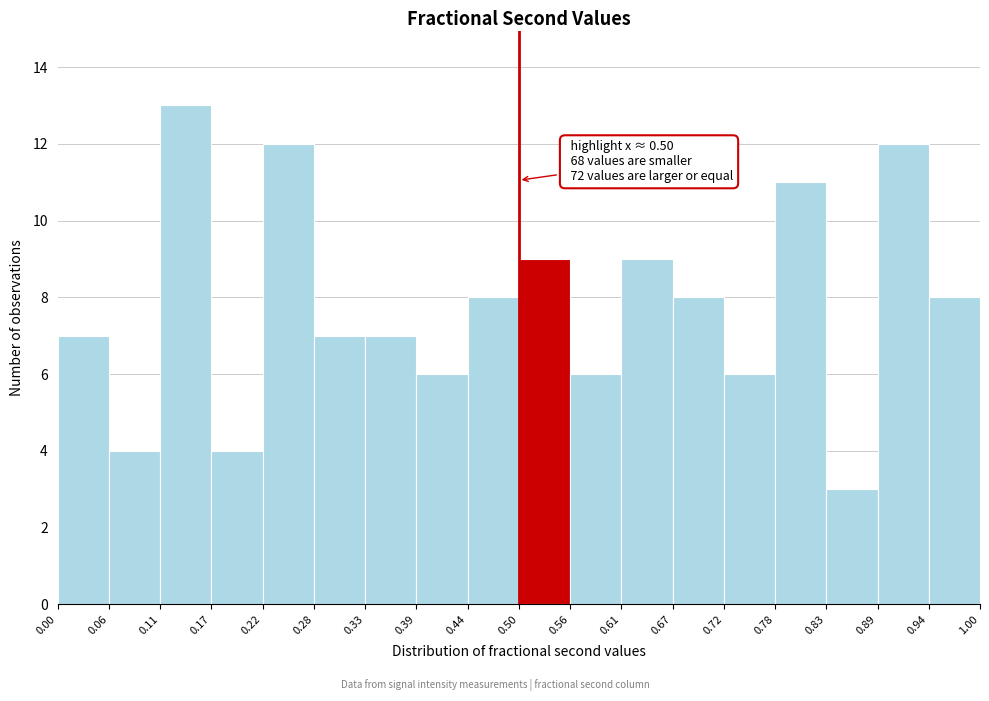

Which range on the x-axis has the tallest bar?

0.11 to 0.17